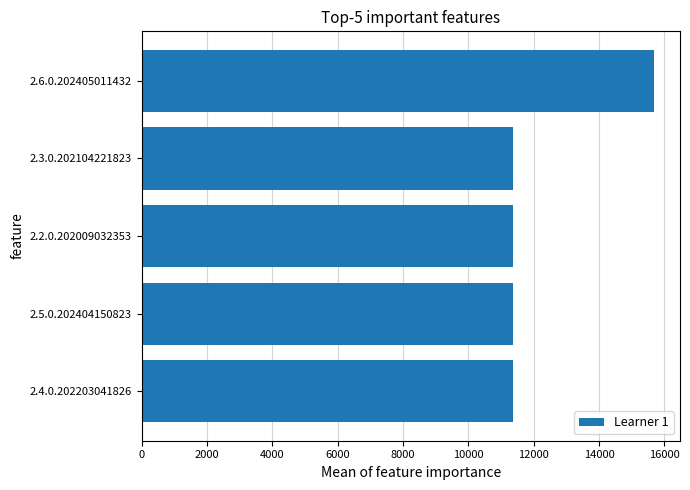

What is the label of the 2nd bar from the bottom?

2.5.0.202404150823